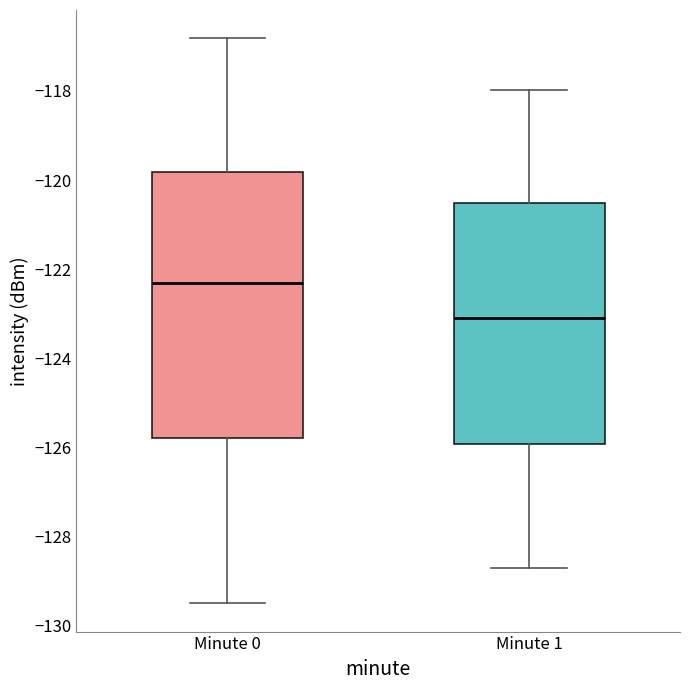

Where does the lower whisker of the box for Minute 0 end on the y-axis? The values are not printed on the chart, so give them approximately, as read against the axis.

-129.6